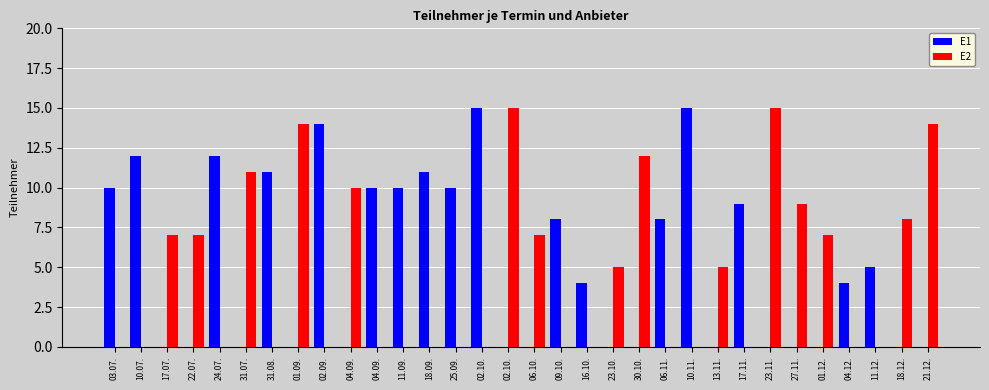

At 02.09., list the series in order from smallest to largest.

E2, E1